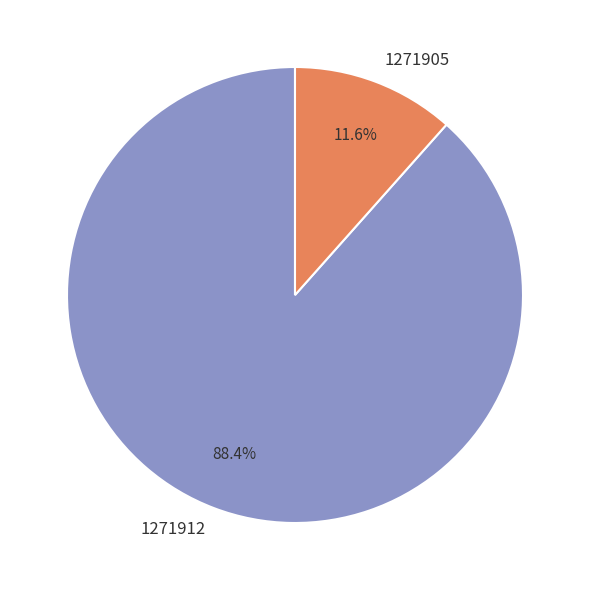

Rank the categories by value from lowest to highest.

1271905, 1271912